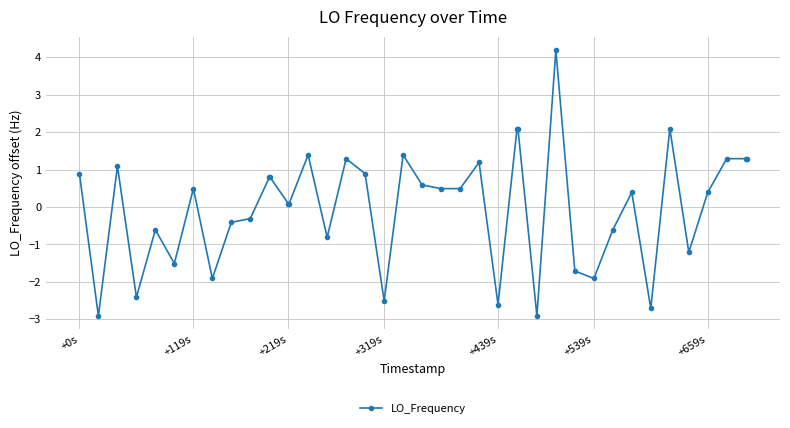

How many positive values are there?

24